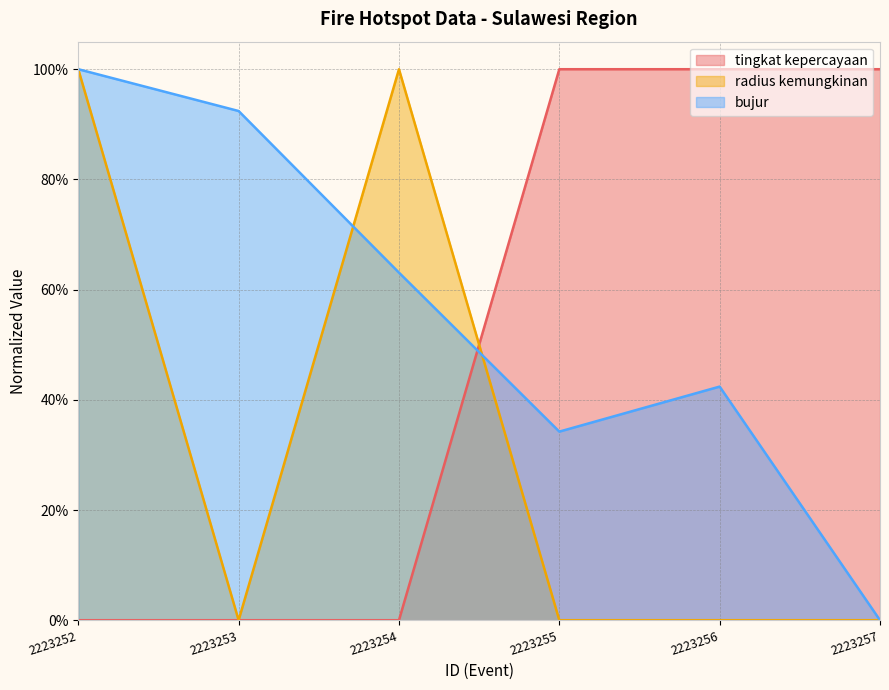

At 2223254, list the series in order from largest to smallest.

radius kemungkinan, bujur, tingkat kepercayaan